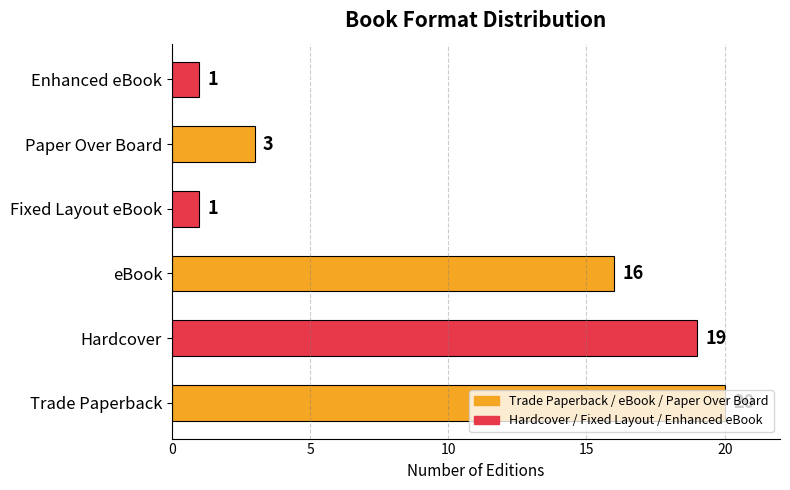

Is it true that the value at eBook is 16?

True